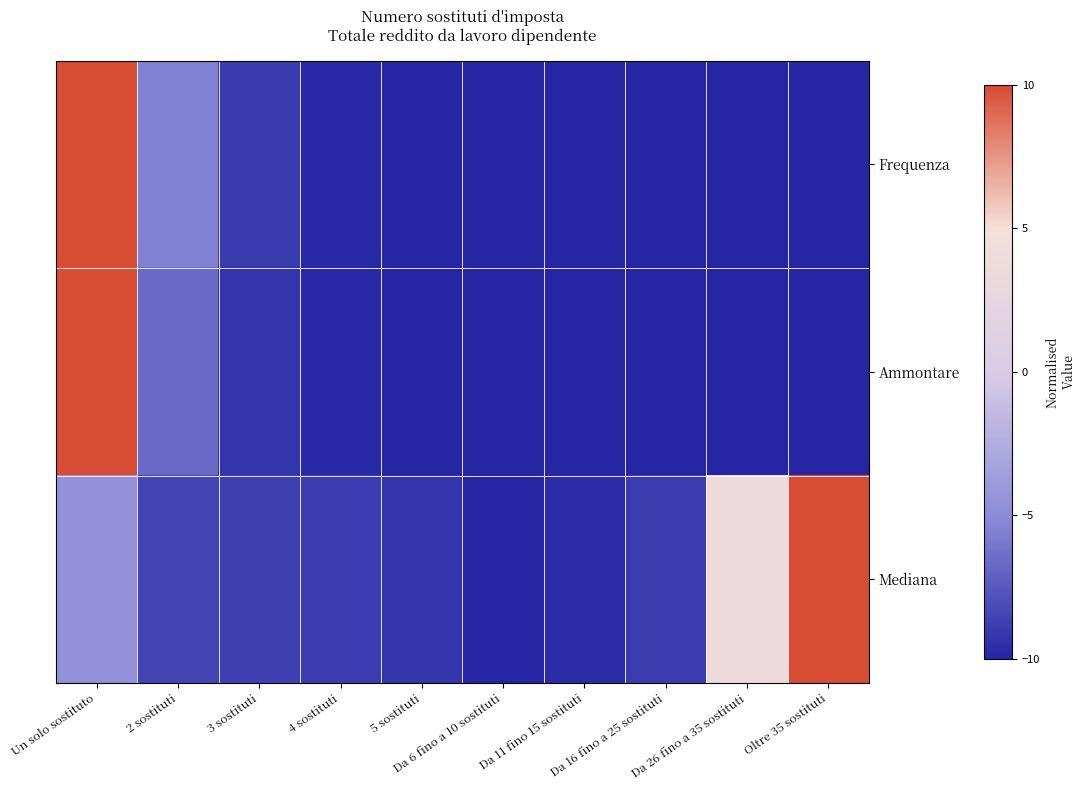

How many categories are shown in the chart?

10